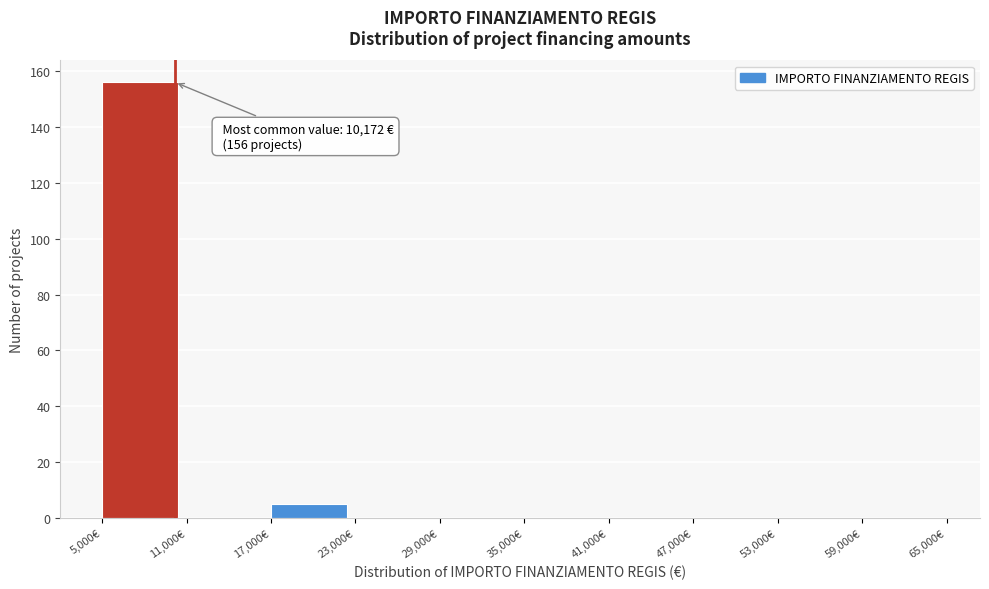

Which range on the x-axis has the tallest bar?

5000 to 11000